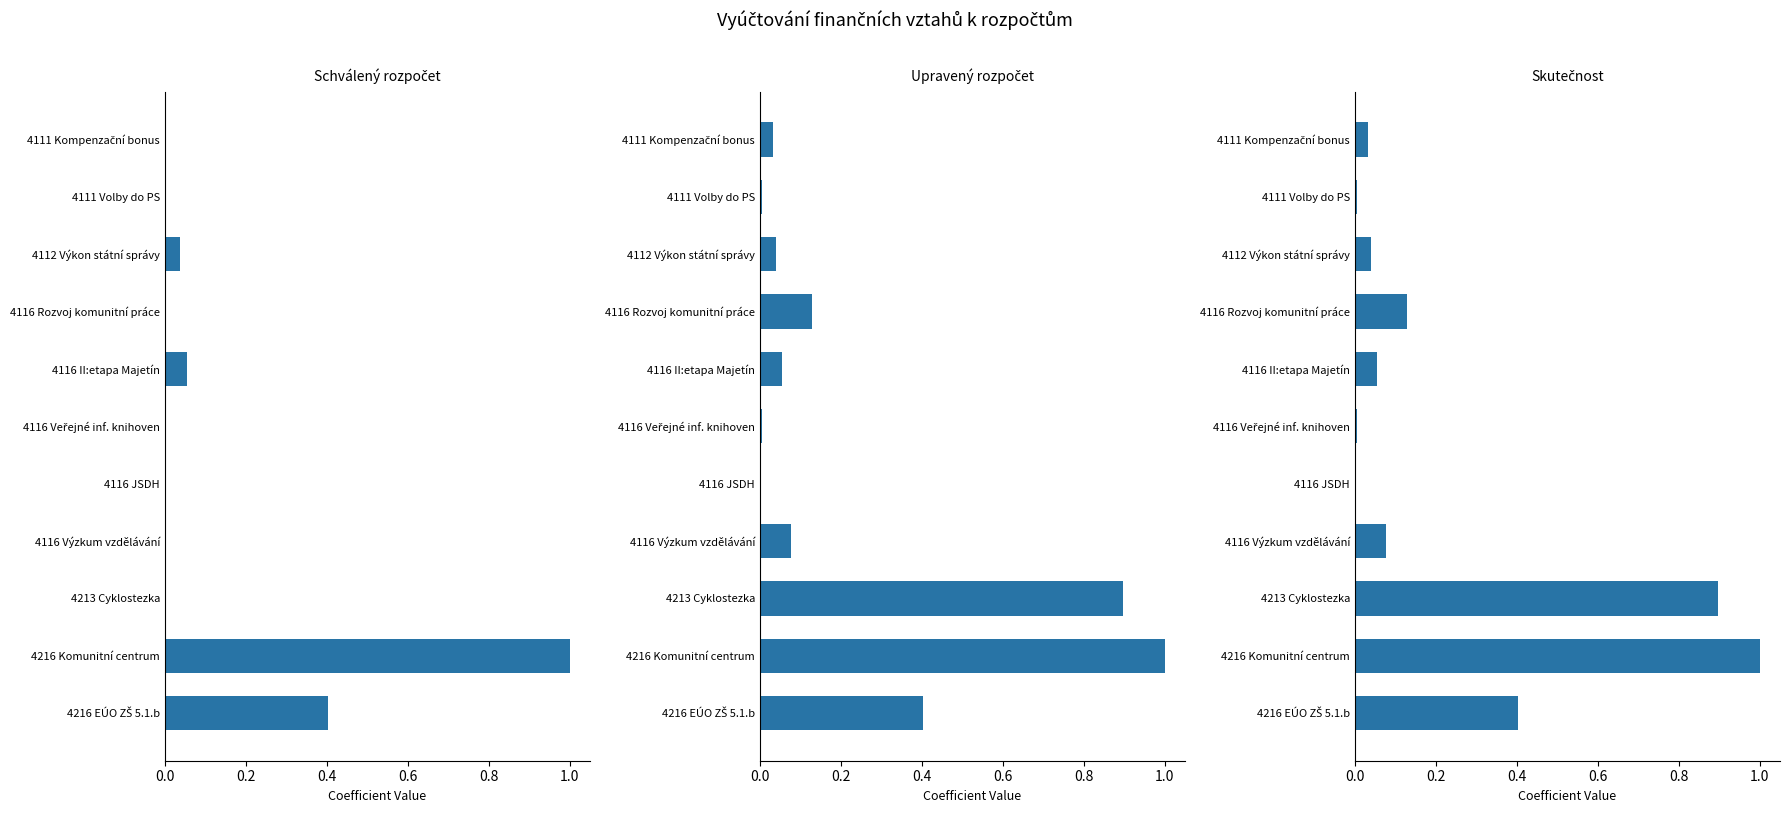

List the series in order of their peak value, lowest first.

Schválený rozpočet, Upravený rozpočet, Skutečnost